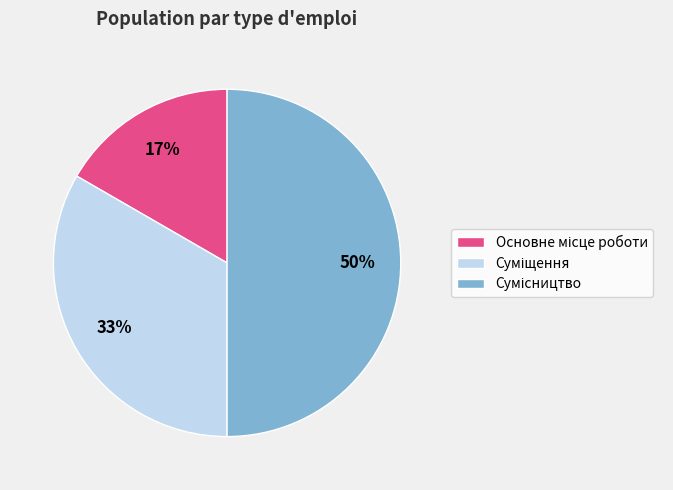

To the nearest percent, what is the average slice percentage?

33%